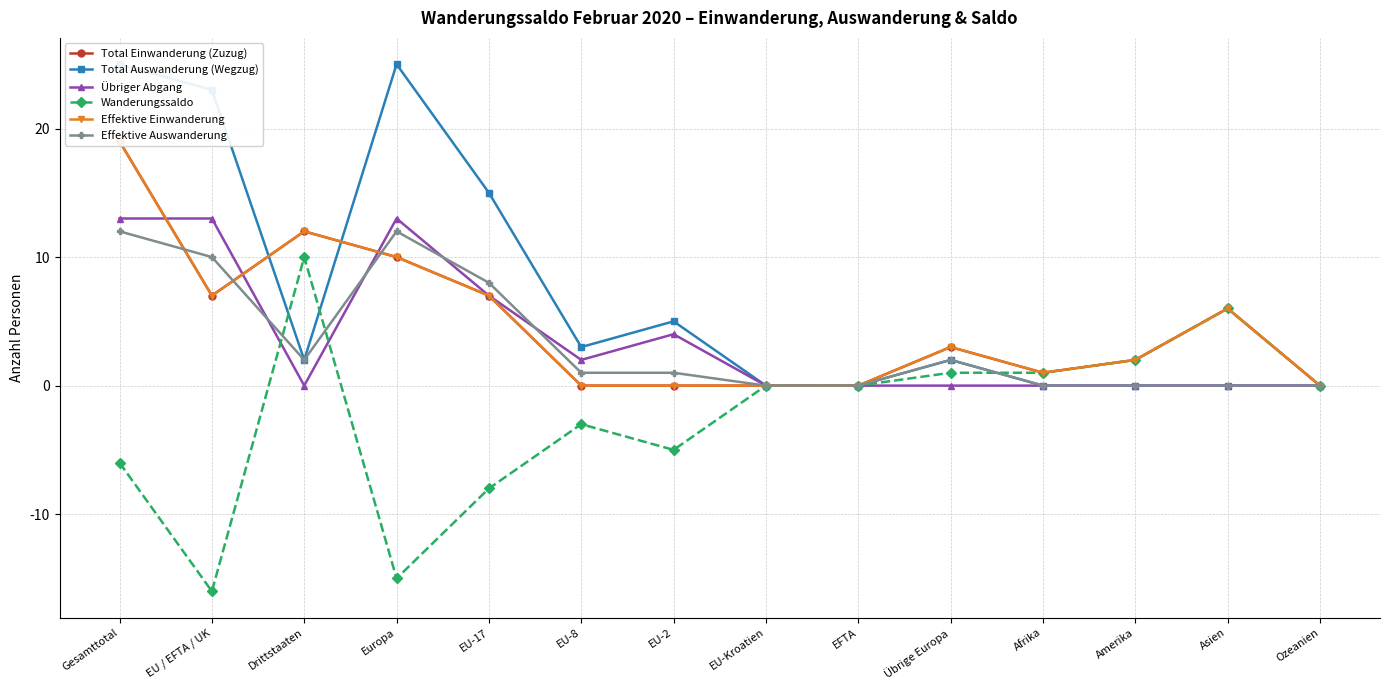

At which category is the sum across all series the highest?

Gesamttotal